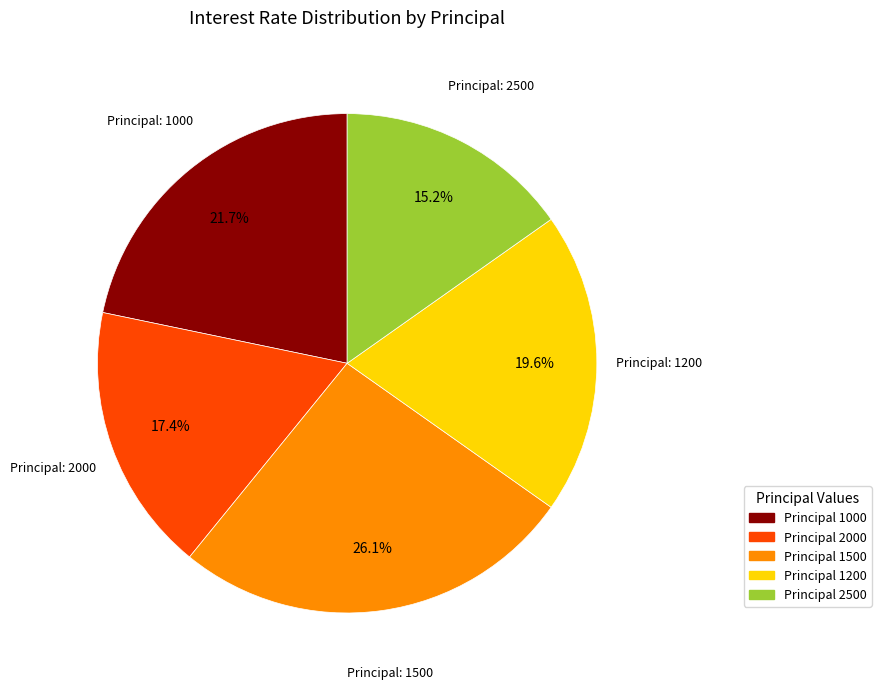

Is there any slice that represents more than half of the pie?

No